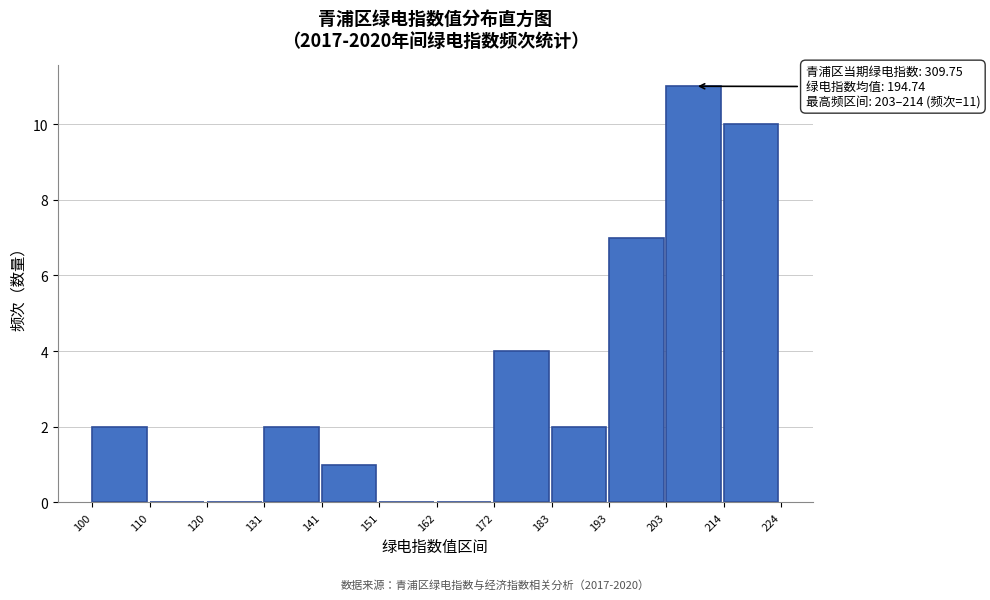

Over which range of the x-axis is the bar tallest?

203 to 214